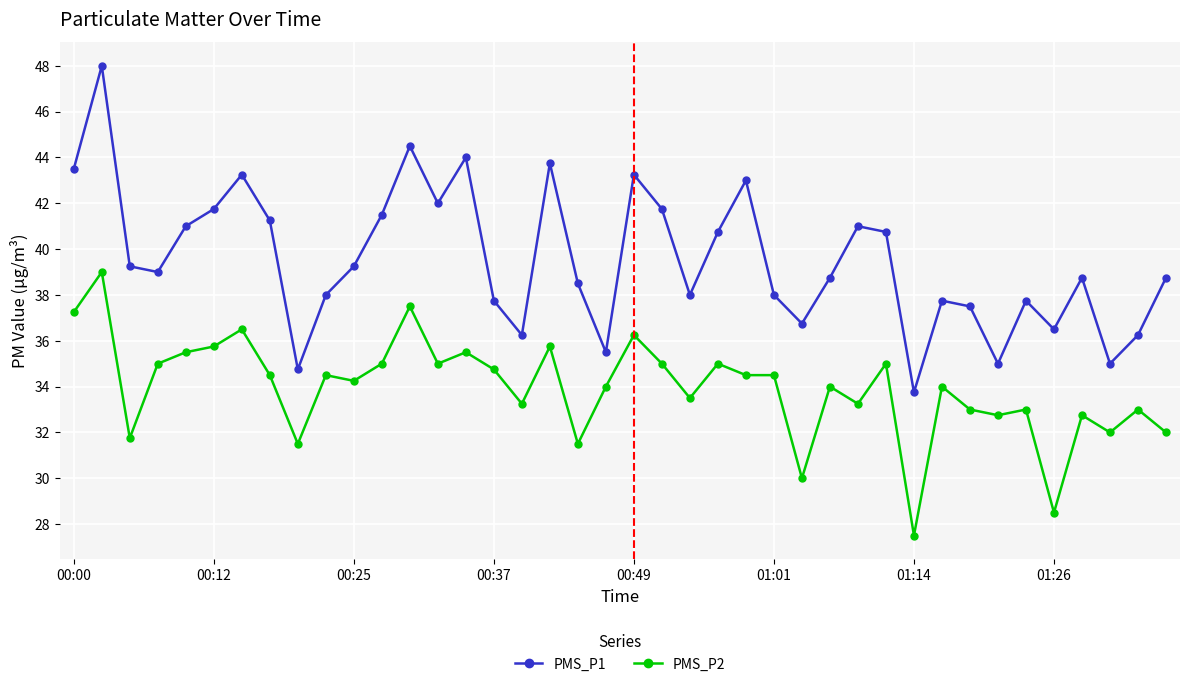

What is the value of the PMS_P1 point at the 31st from the left?

33.8